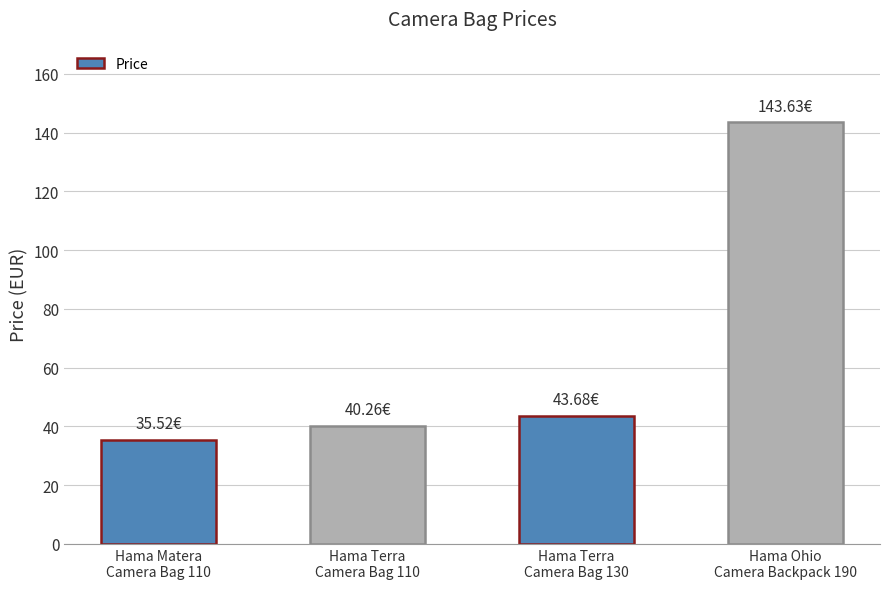

The chart shows a value of 17.8 at Hama Terra
Camera Bag 130. True or false?

False